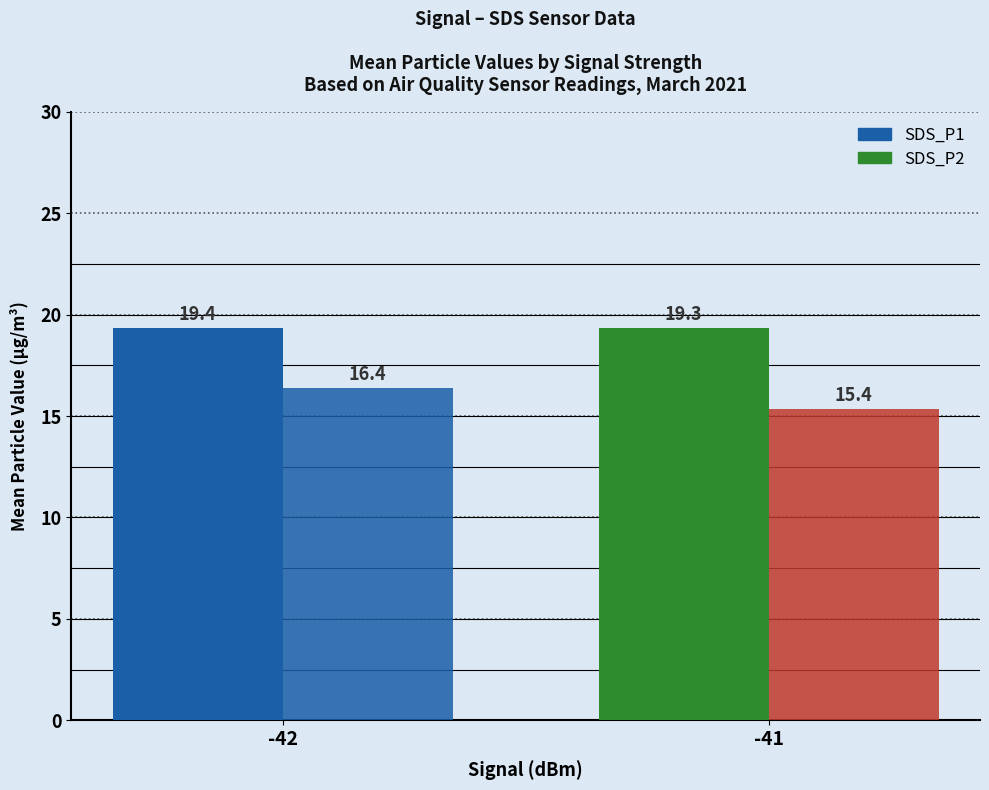

What is the minimum value for SDS_P2?

15.4